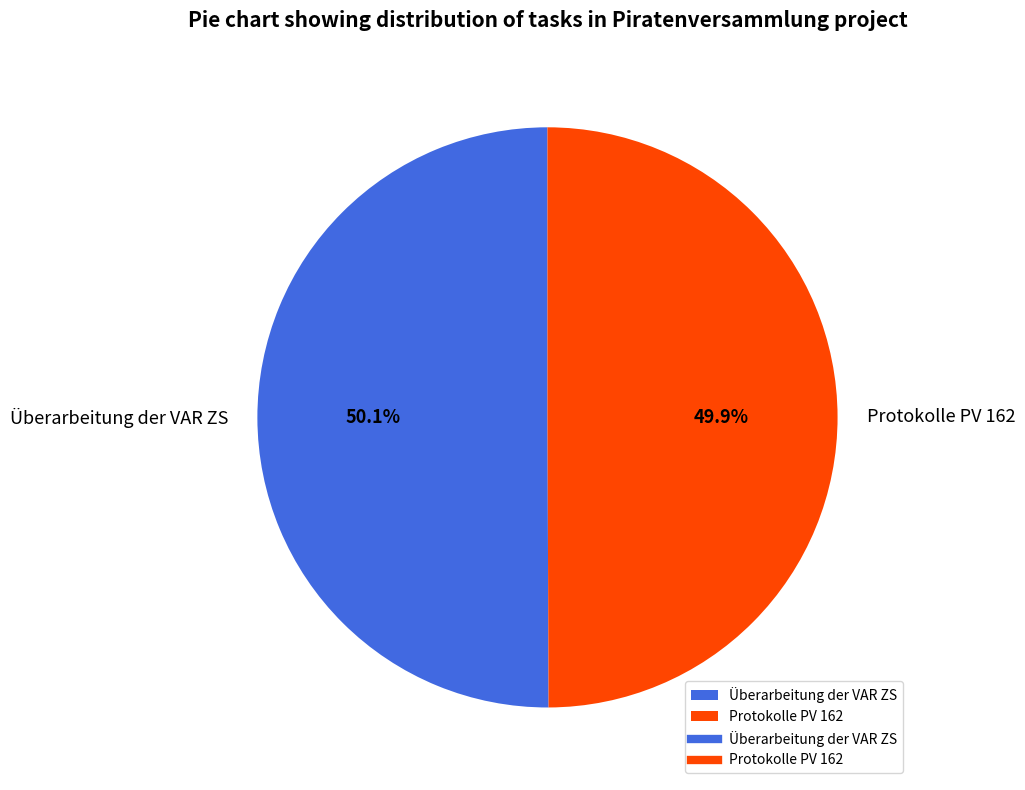

What percentage is the Überarbeitung der VAR ZS slice, to the nearest percent?

50%